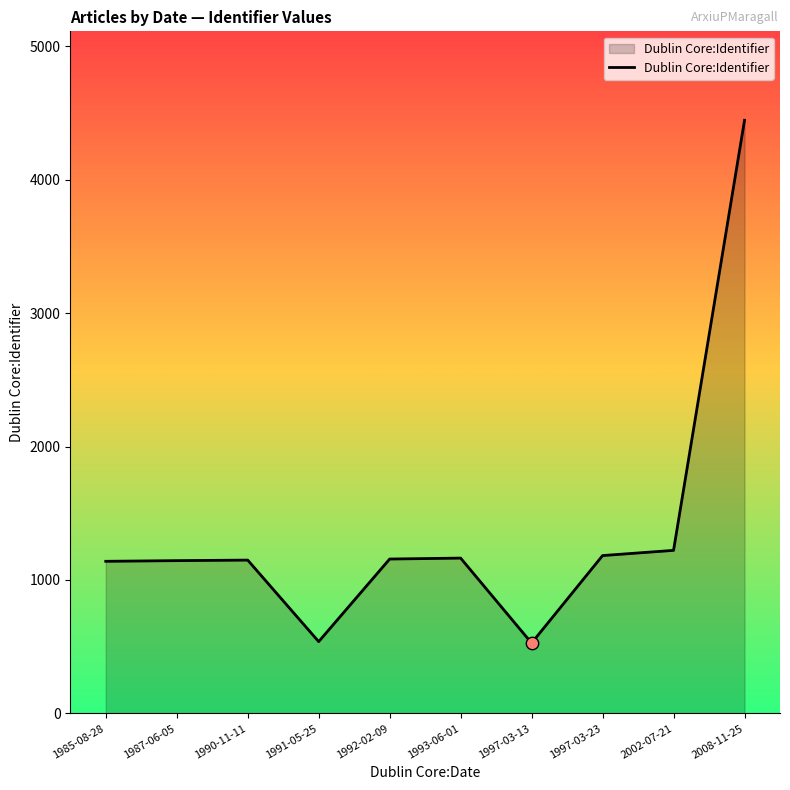

Approximately how many times larger is the value at 1997-03-13 compared to 1985-08-28?

0.5